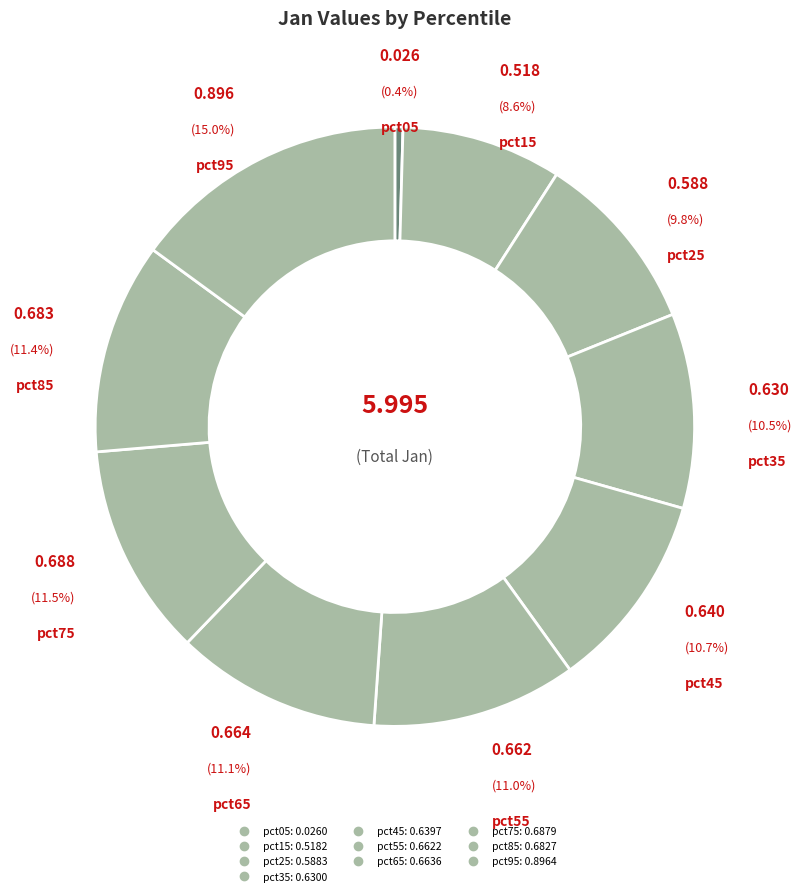

The pct05 slice represents 15% of the pie. True or false?

False